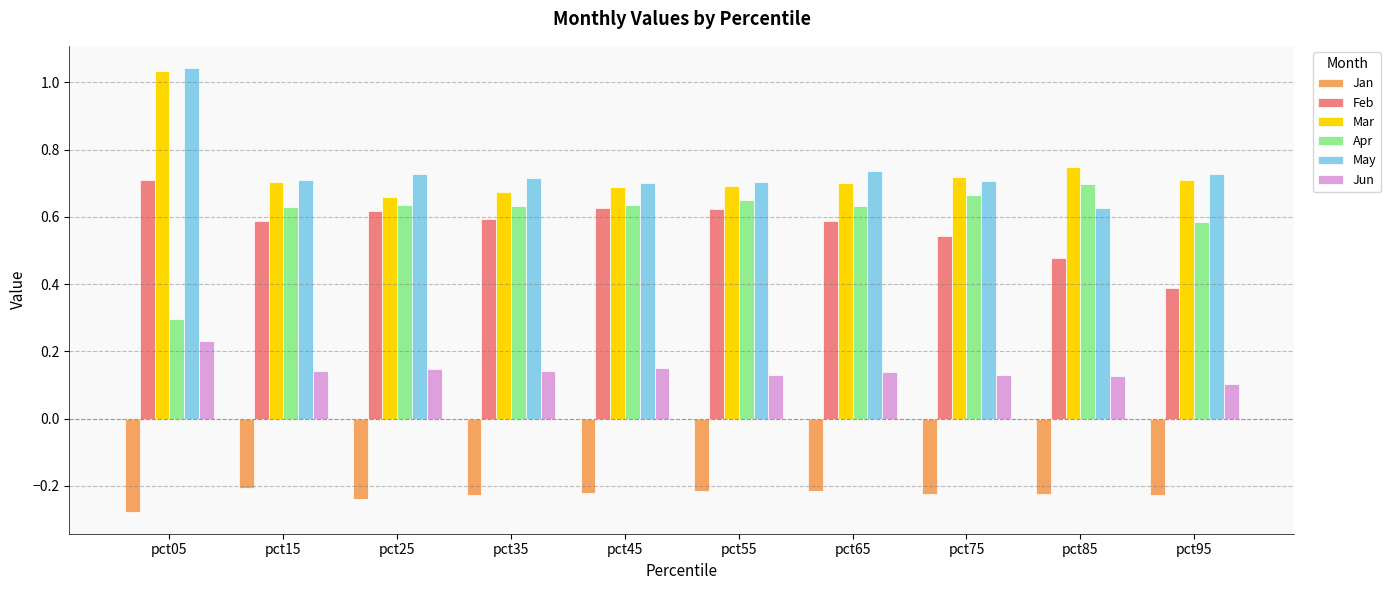

How many categories are shown in the chart?

10